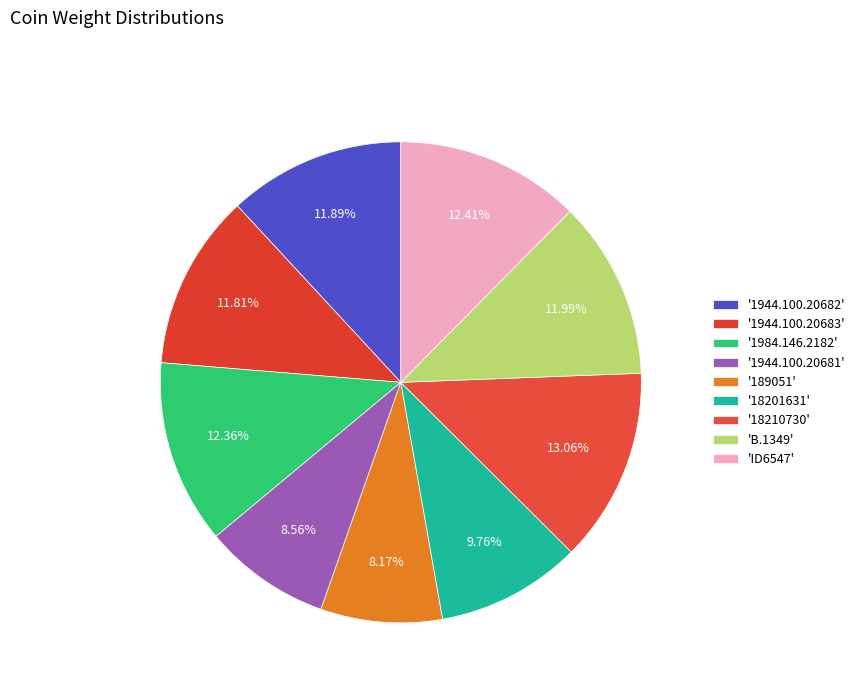

Which slice is the smallest?

189051